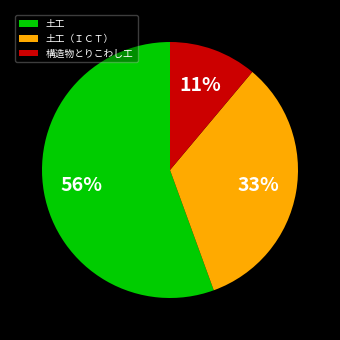

To the nearest percent, what is the average slice percentage?

33%